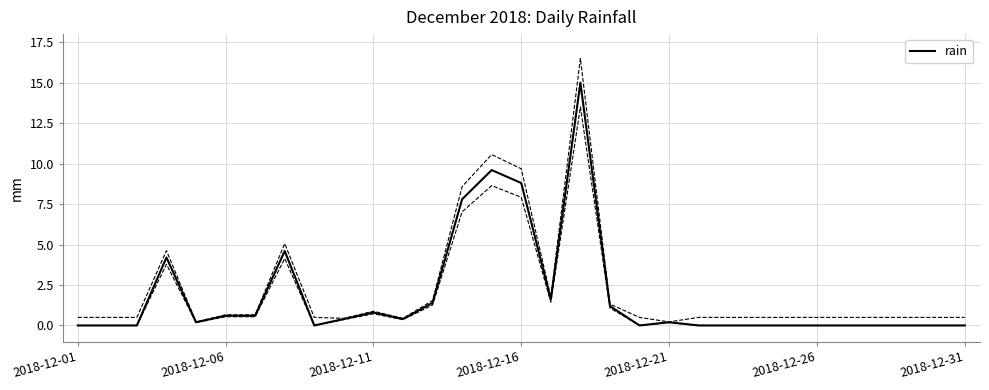

True or false: there are more than 0 points higher than both neighbors.

True